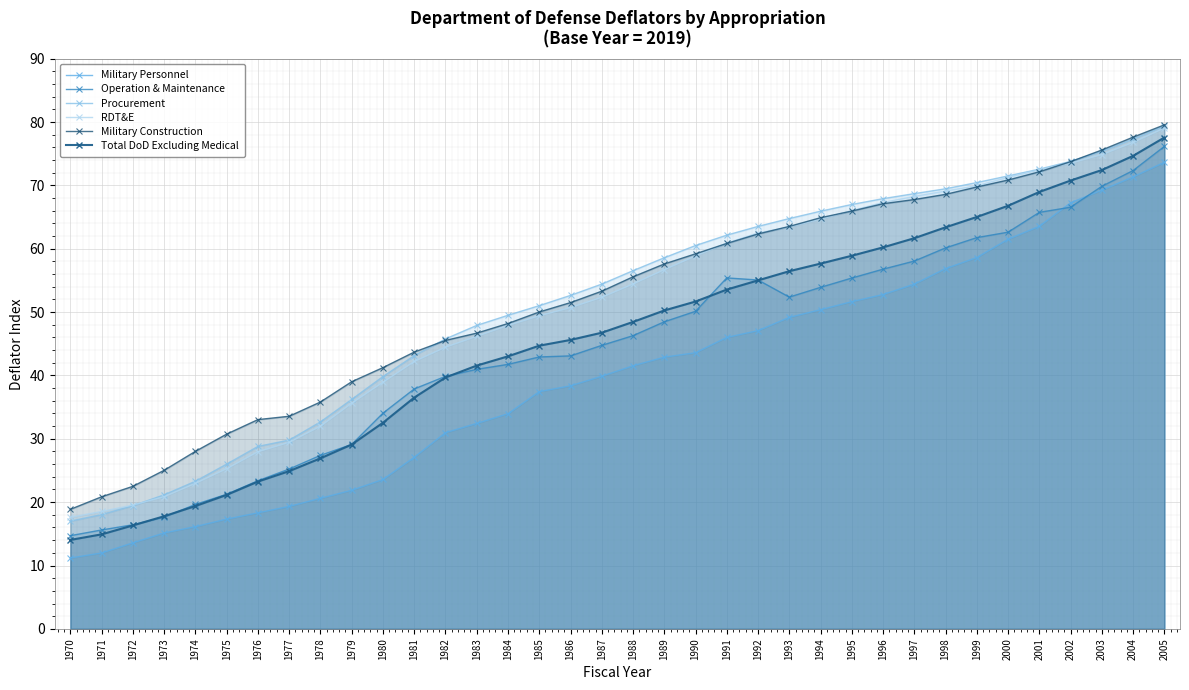

Count the number of categories in the chart.

36